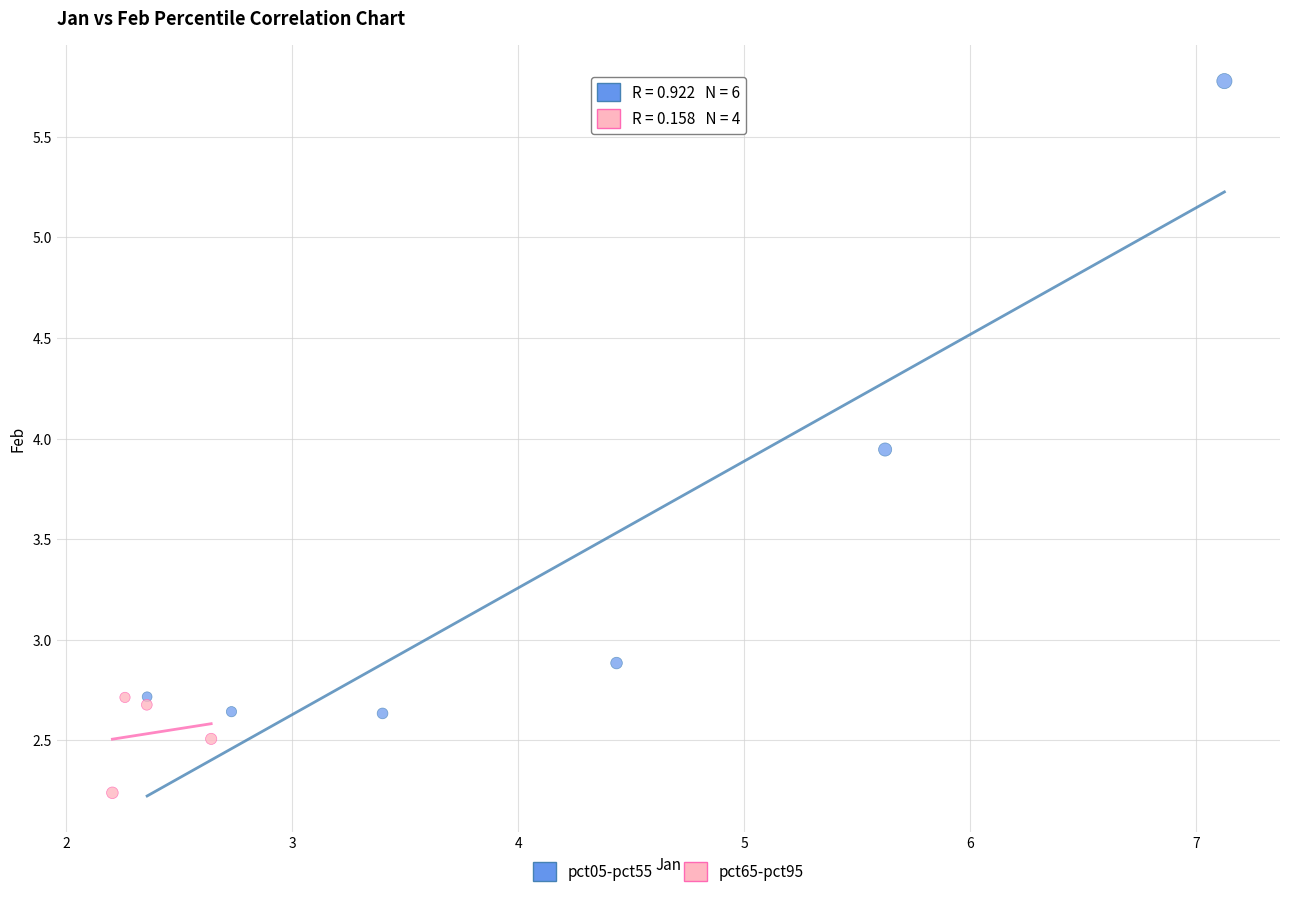

Which series contains the lowest Y value?

pct65-pct95